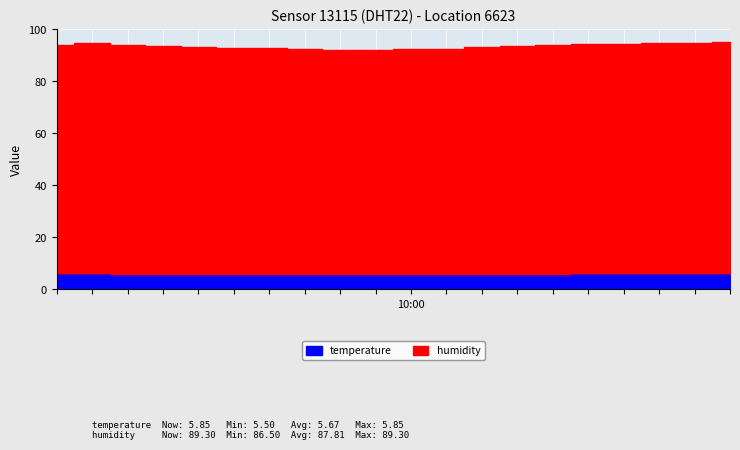

Between 00:00 and 19:00, which series saw the biggest shift?

humidity